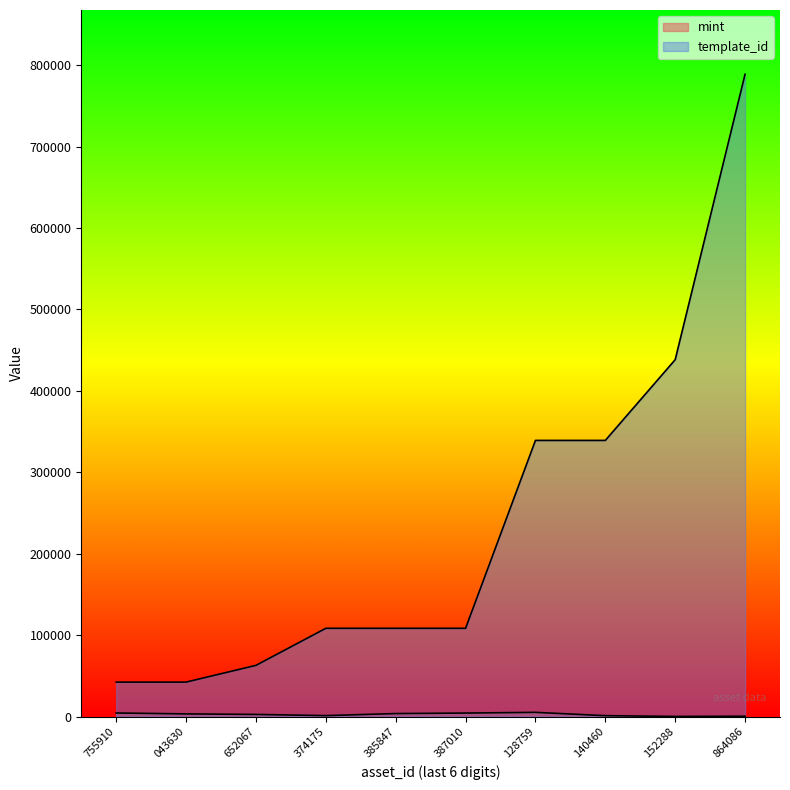

What is the total value across all series at 152288?

438629